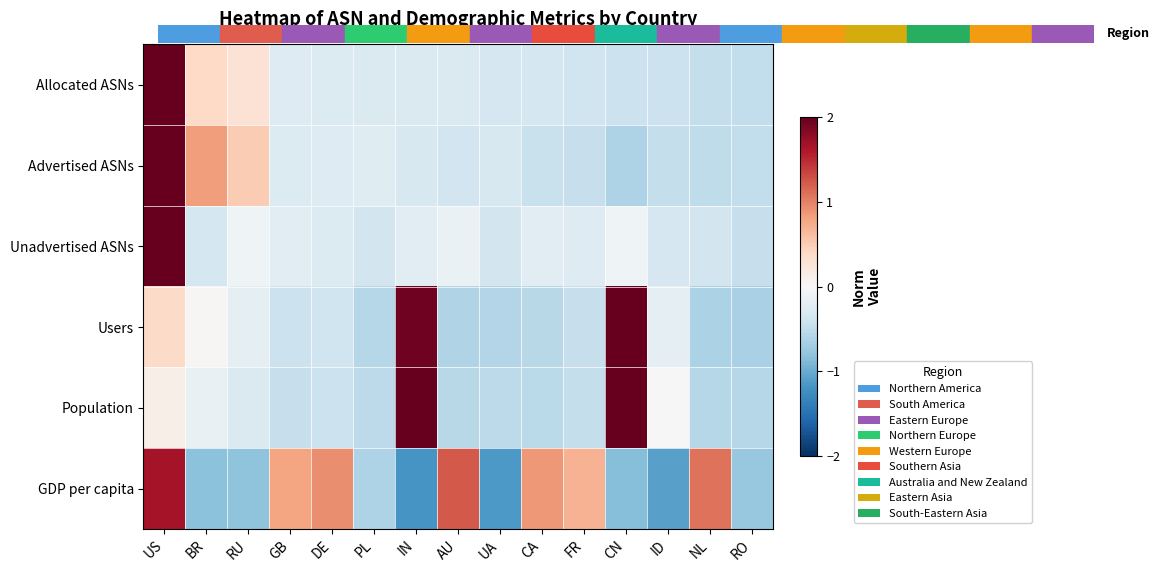

How many series are shown in this chart?

6